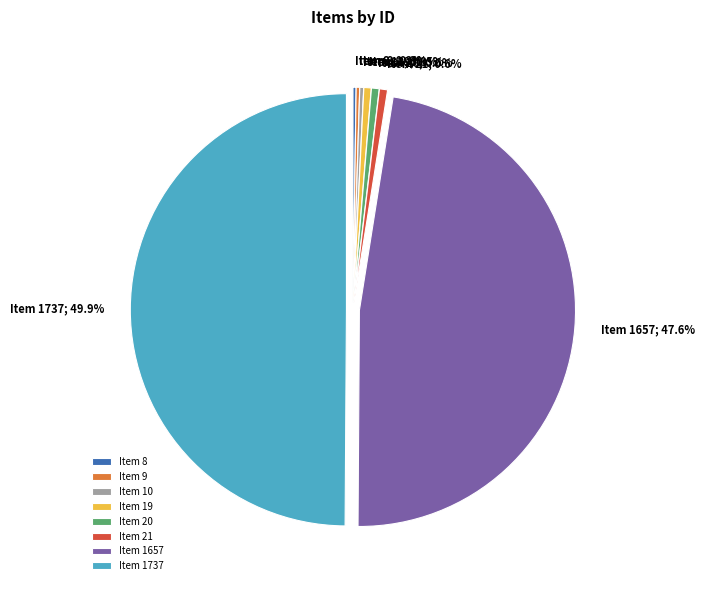

How much of the chart is everything except Item 1657?

52.4%